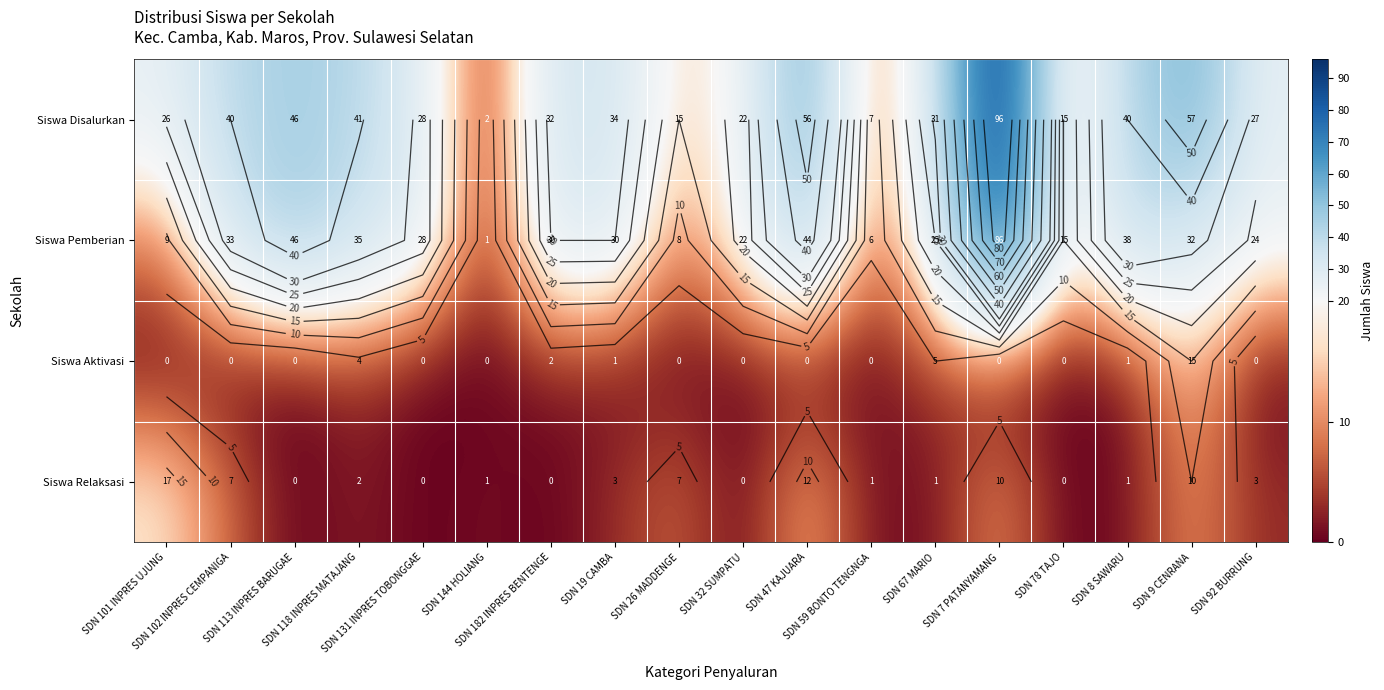

Between SDN 102 INPRES CEMPANIGA and SDN 8 SAWARU, which series saw the biggest shift?

Siswa Relaksasi